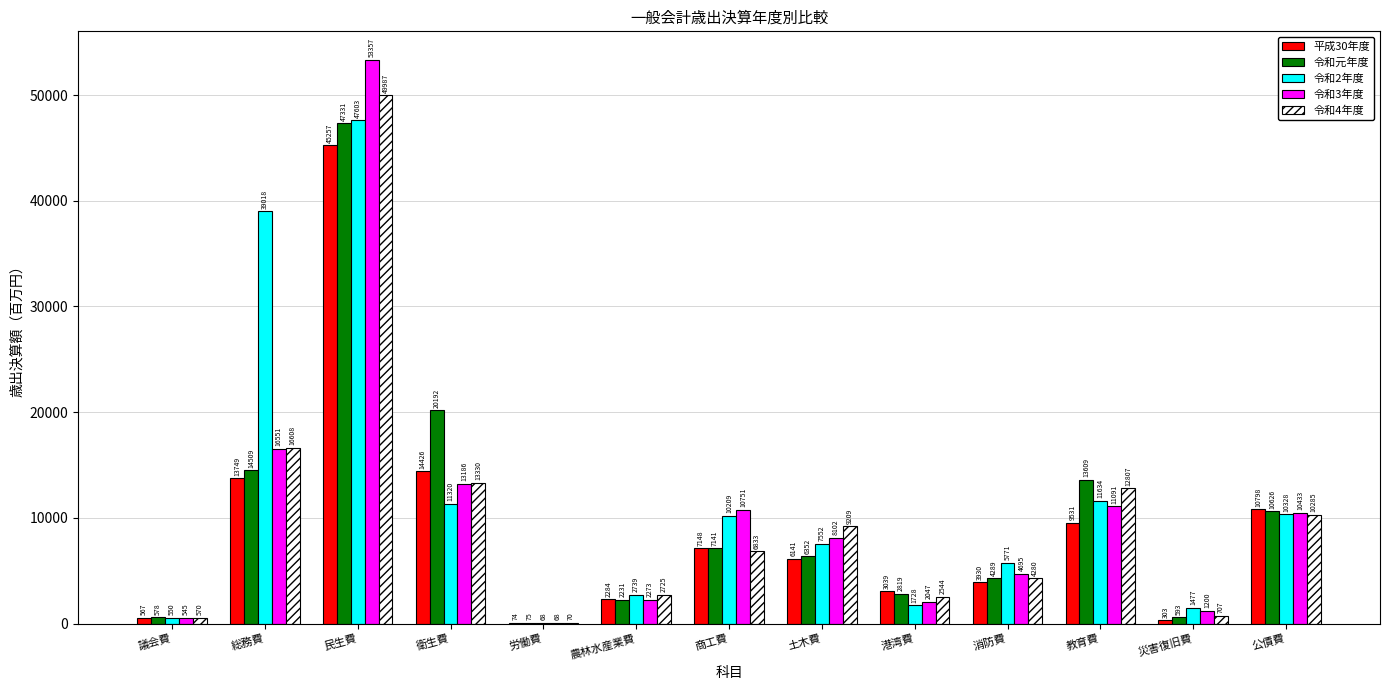

At which label is 令和元年度 closest to 23702?

衛生費